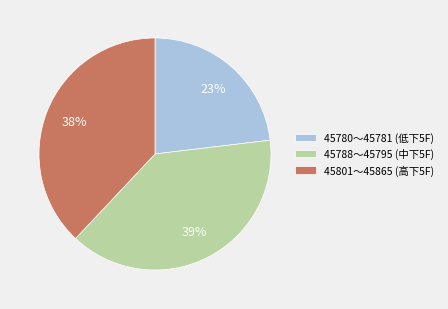

What percentage is the 45780〜45781 (低下5F) slice, to the nearest percent?

23%